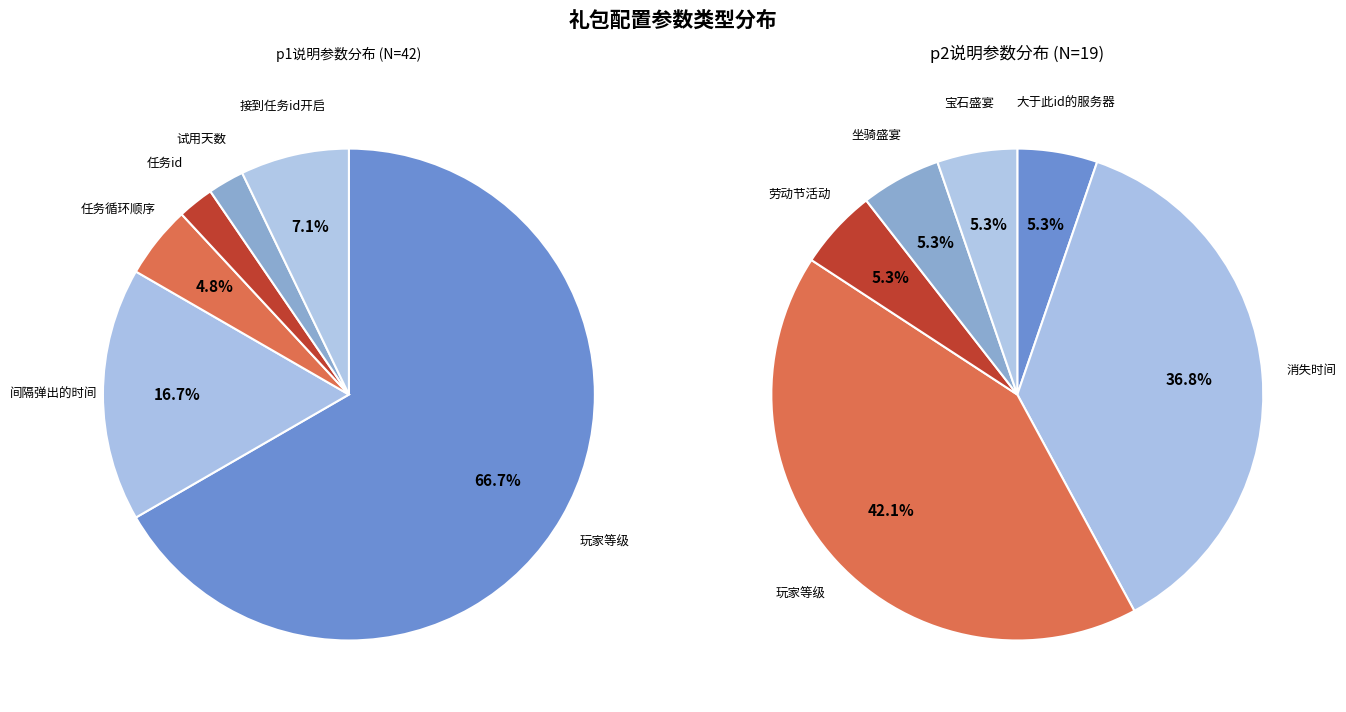

To the nearest percent, what is the difference between the 任务id and 任务循环顺序 slice percentages?

2%